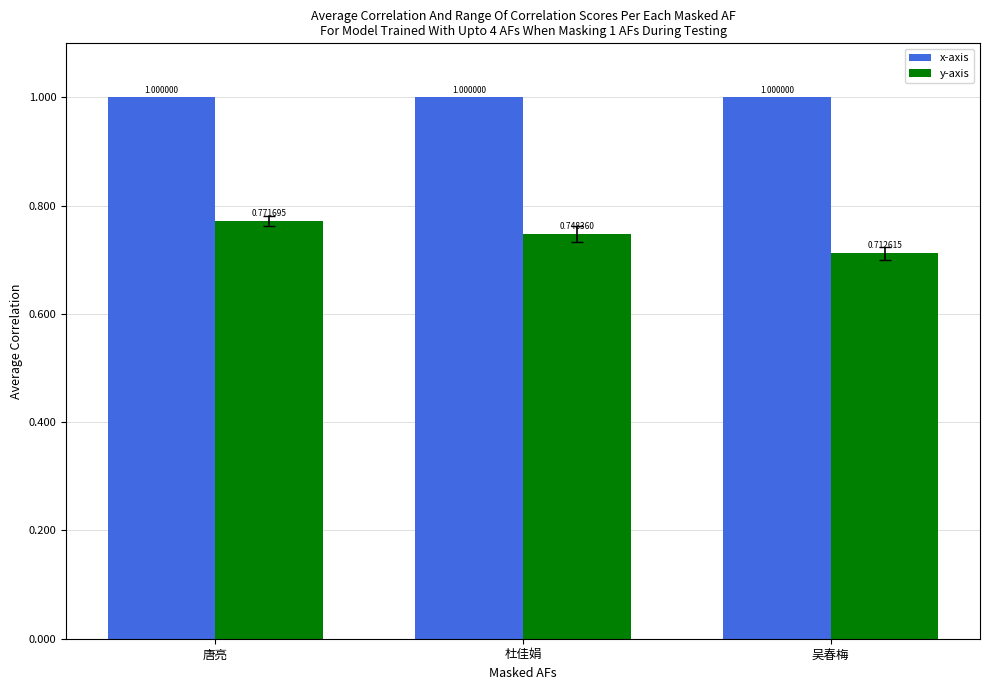

List the series in order of their overall mean, highest first.

x-axis, y-axis